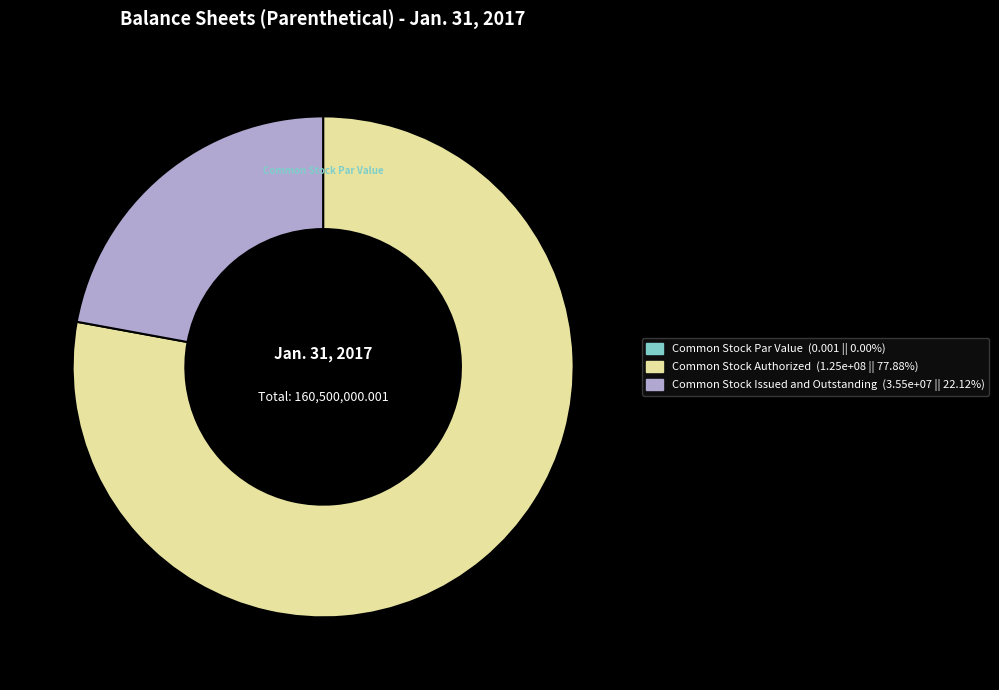

The Common Stock Authorized slice represents 68% of the pie. True or false?

False